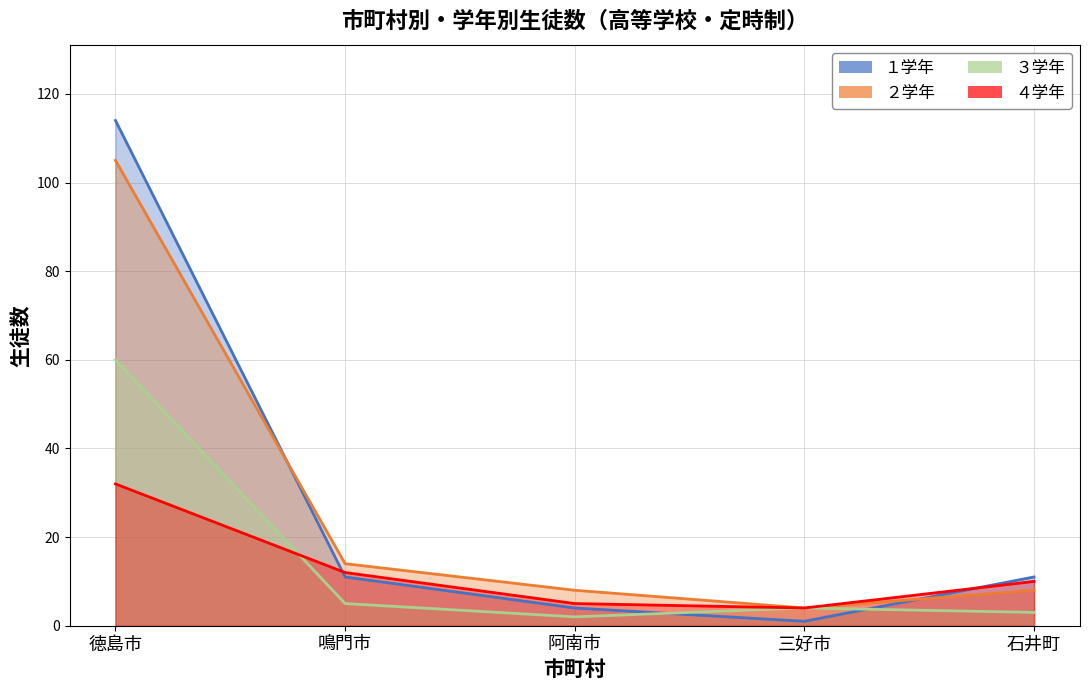

Reading left to right, list all the values displayed in this chart.

１学年: 徳島市=114	鳴門市=11	阿南市=4	三好市=1	石井町=11
２学年: 徳島市=105	鳴門市=14	阿南市=8	三好市=4	石井町=8
３学年: 徳島市=60	鳴門市=5	阿南市=2	三好市=4	石井町=3
４学年: 徳島市=32	鳴門市=12	阿南市=5	三好市=4	石井町=10